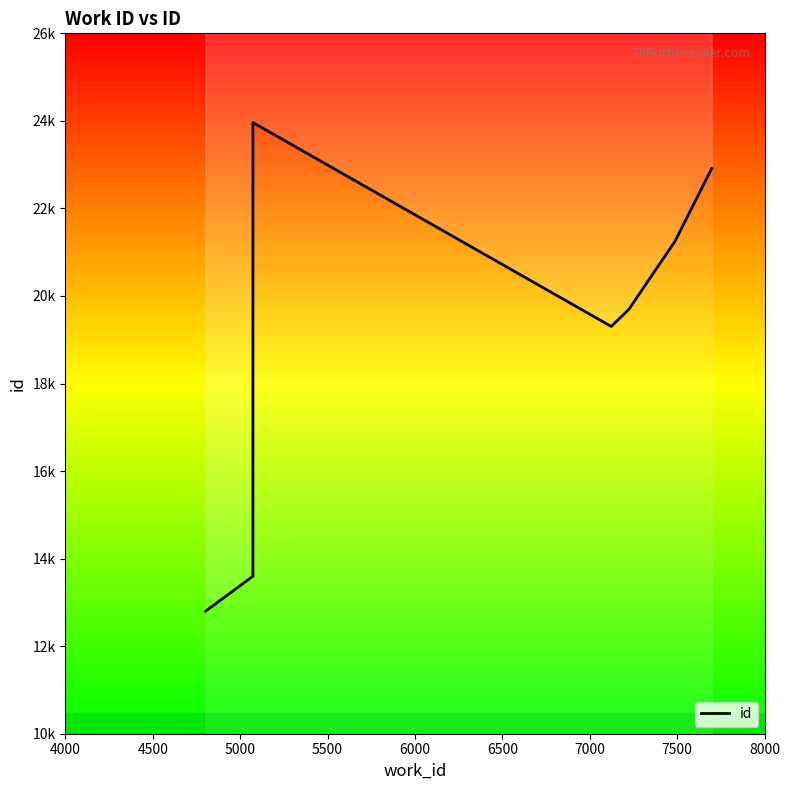

What is the value of the 9th point from the left?

21281